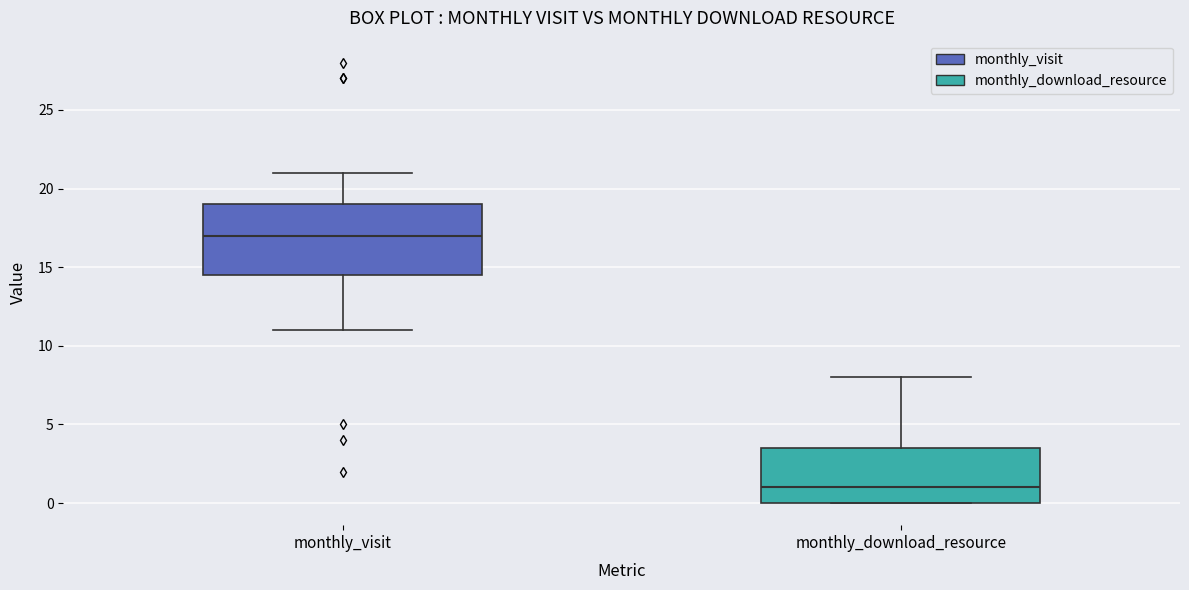

Which box has the highest median line?

monthly_visit